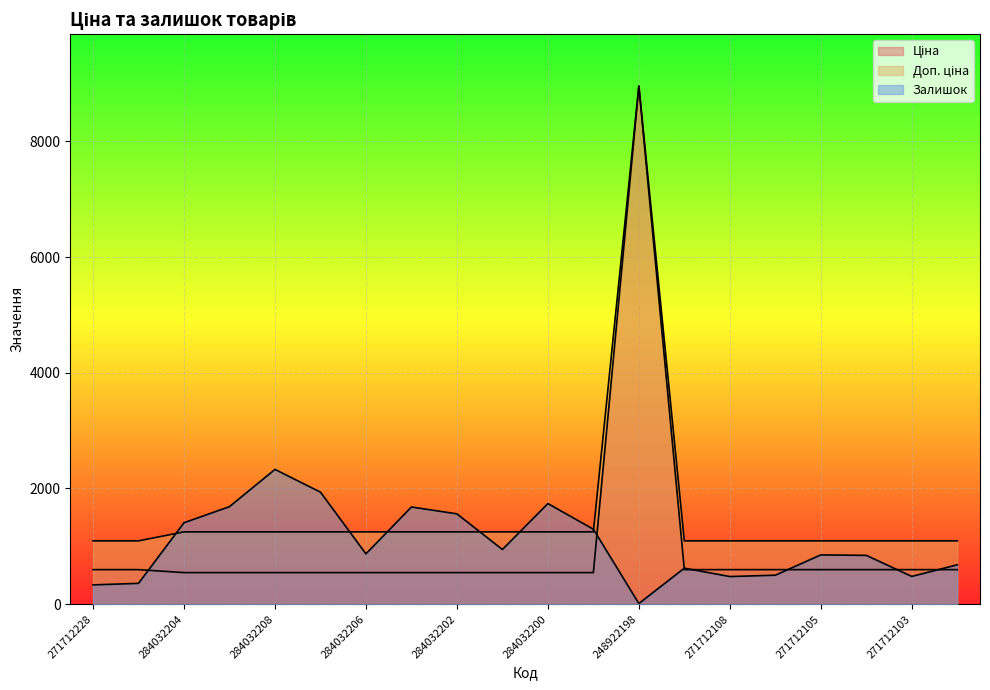

Reading right to left, list all the values displayed in this chart.

Ціна: 596.5	596.5	596.5	596.5	596.5	596.5	596.5	8955.1	545.0	545.0	545.0	545.0	545.0	545.0	545.0	545.0	545.0	545.0	596.5	596.5
Доп. ціна: 1093.7	1093.7	1093.7	1093.7	1093.7	1093.7	1093.7	8955.1	1249.1	1249.1	1249.1	1249.1	1249.1	1249.1	1249.1	1249.1	1249.1	1249.1	1093.7	1093.7
Залишок: 680.0	479.0	843.0	851.0	500.0	477.0	622.0	10.0	1295.0	1738.0	944.0	1561.0	1679.0	869.0	1936.0	2329.0	1685.0	1407.0	359.0	333.0